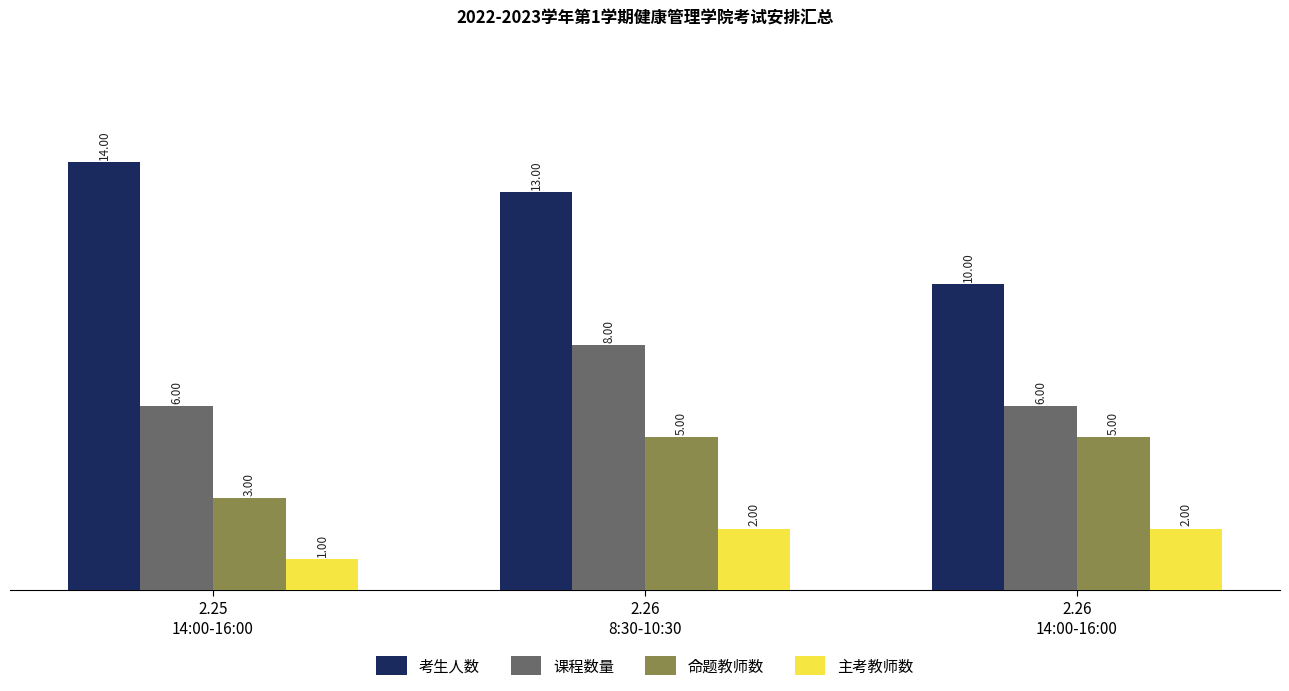

What is the spread (max minus min) of values at 2.26
14:00-16:00?

8